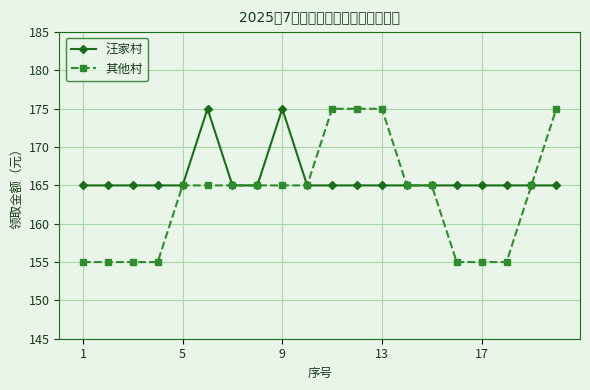

What is the value of the 其他村 point at the 20th from the left?

175